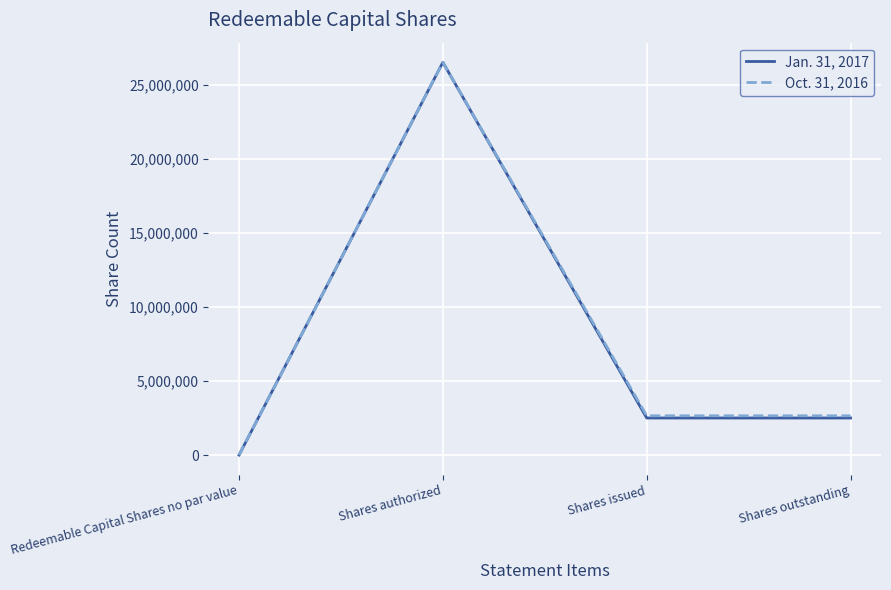

What position from the left is Redeemable Capital Shares no par value?

1